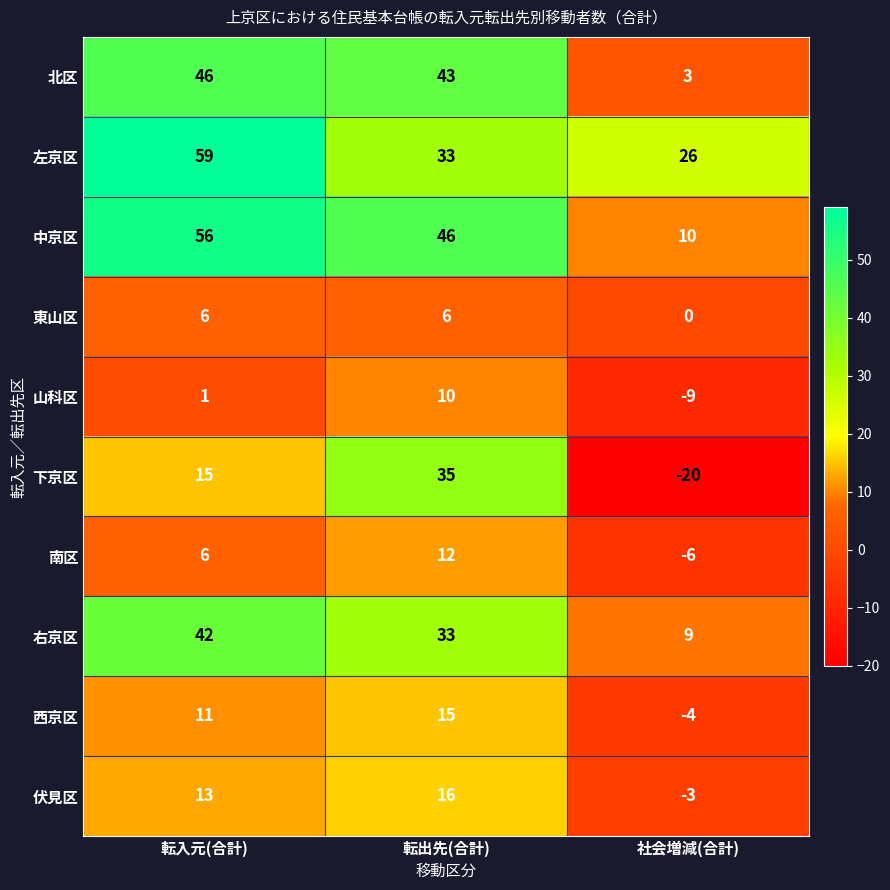

Where is 北区 nearest to the value 24?

転出先(合計)